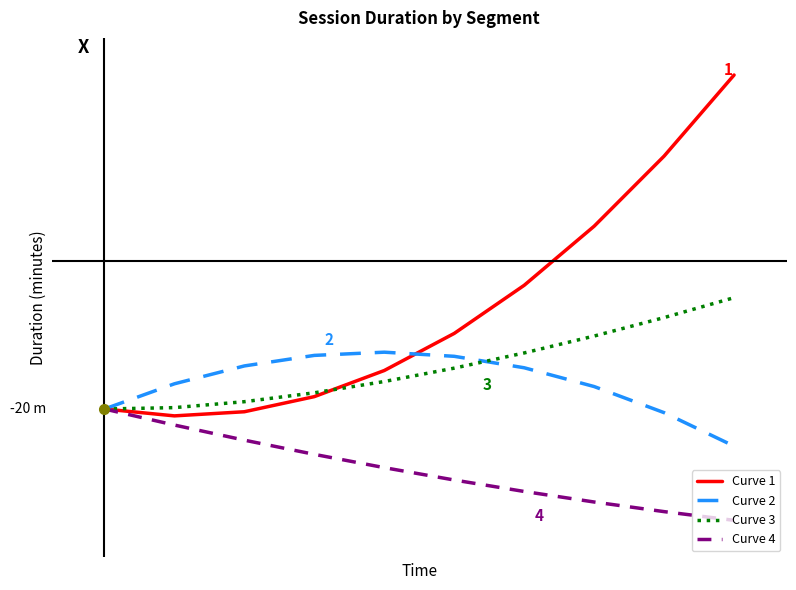

What are all the series names shown in the legend?

Curve 1, Curve 2, Curve 3, Curve 4